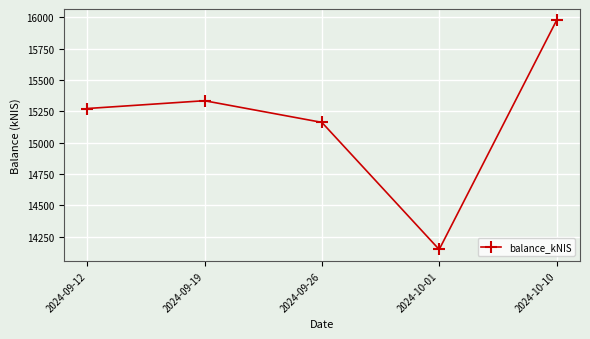

Reading left to right, what are all the values shown in this chart?

15273.6	15335.9	15163.0	14148.8	15976.3